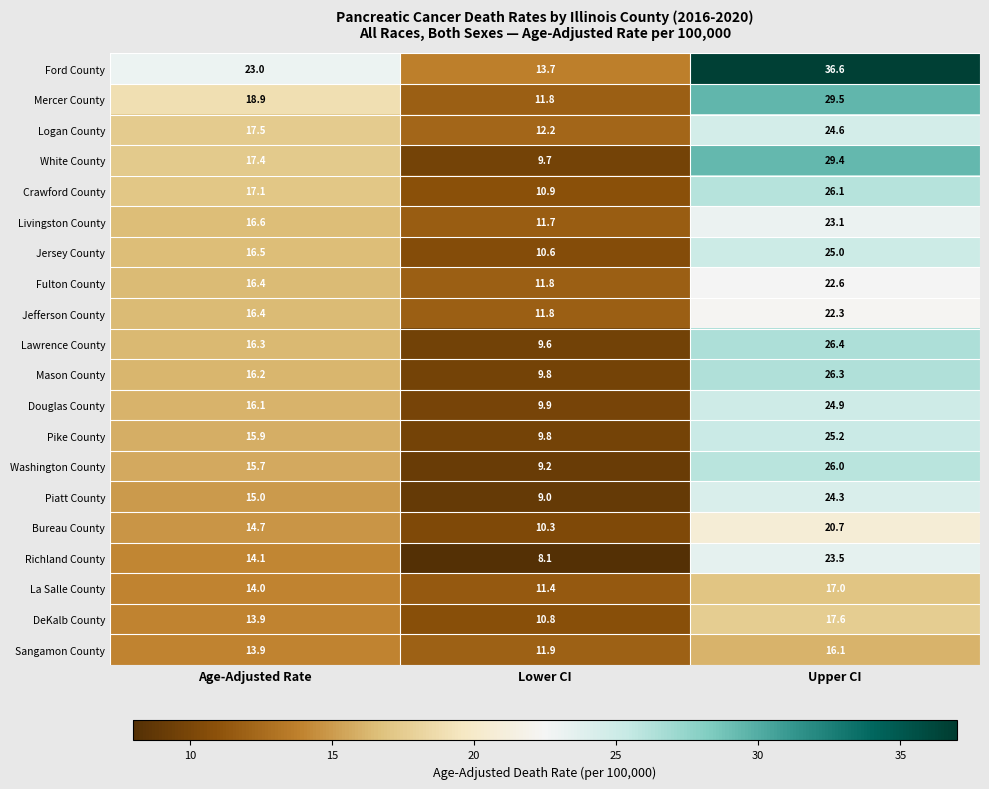

Which label corresponds to the largest value in the chart?

Upper CI